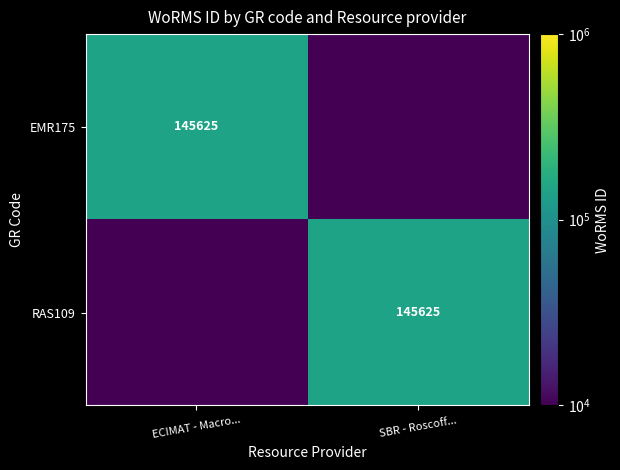

What is the difference between the highest and lowest values at ECIMAT - Macro...?

145625.0